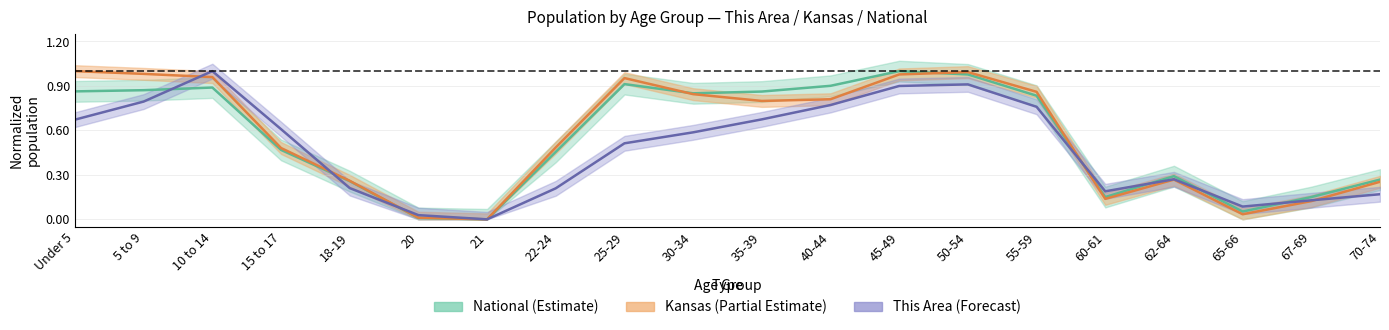

Which series has the largest total across all categories?

Kansas (center)